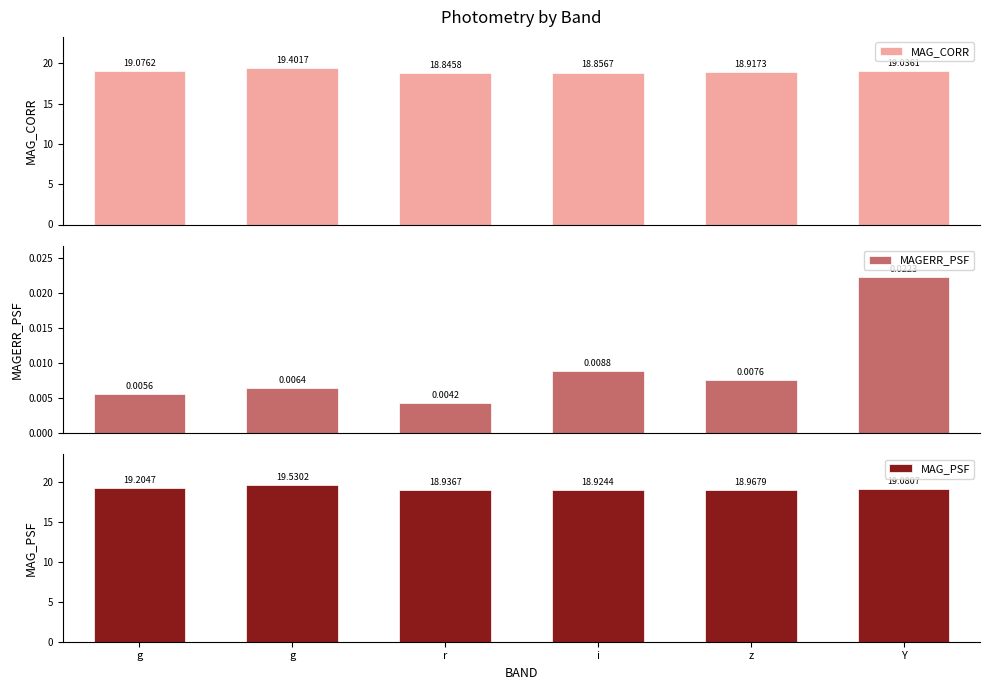

Is the value of MAGERR_PSF at g greater than the value of MAG_PSF at i?

No